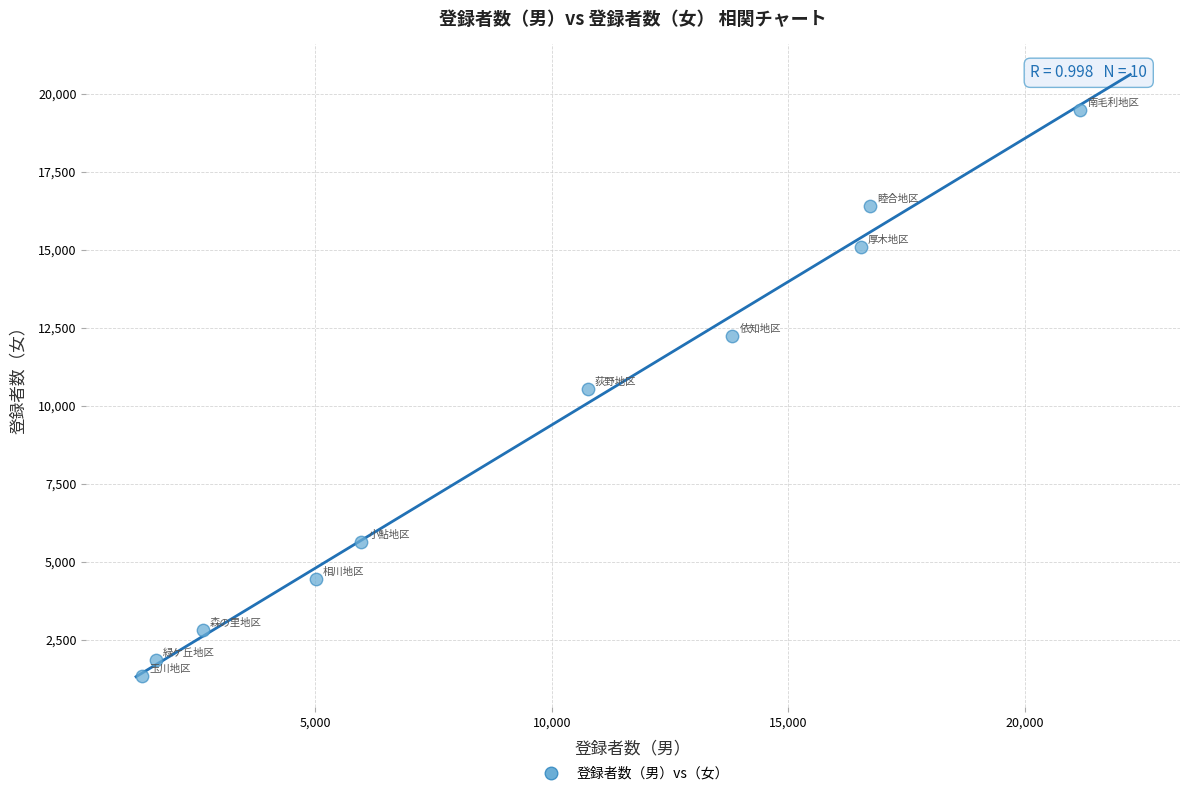

What is the range of Y values (max minus min)?

18143